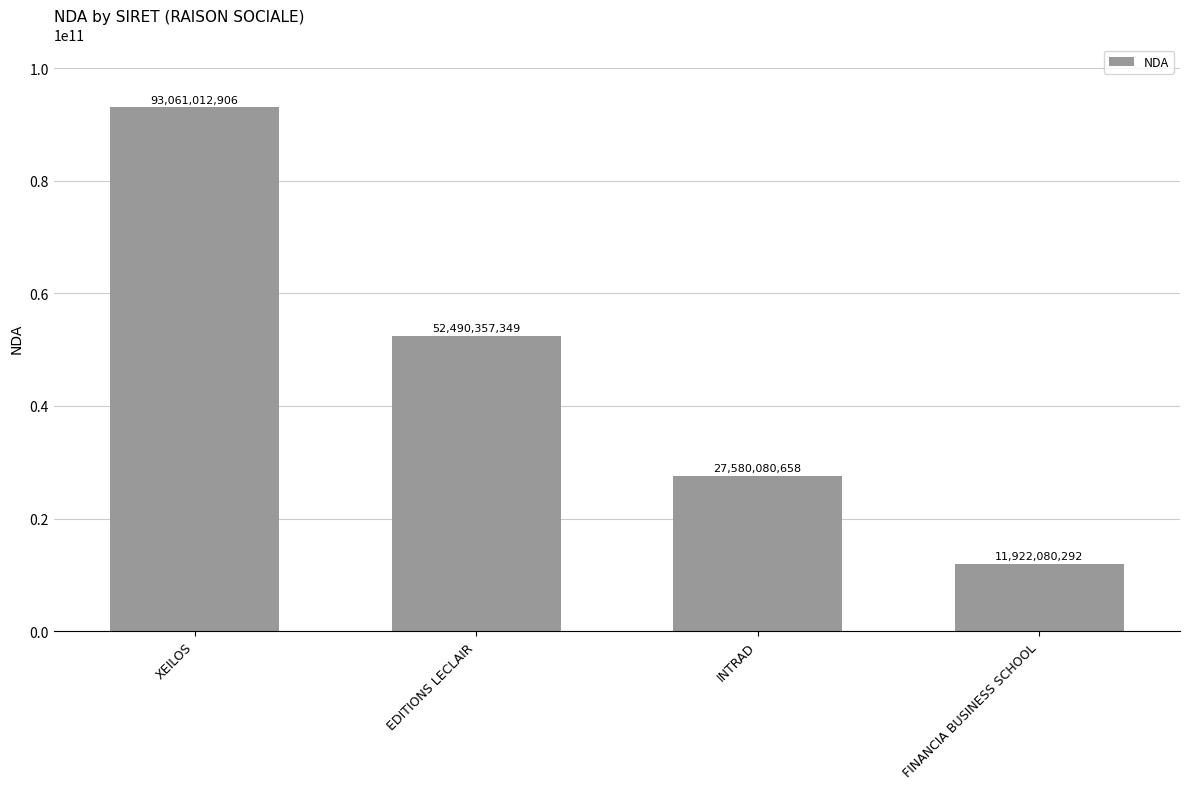

List the labels in order of value, smallest first.

FINANCIA BUSINESS SCHOOL, INTRAD, EDITIONS LECLAIR, XEILOS